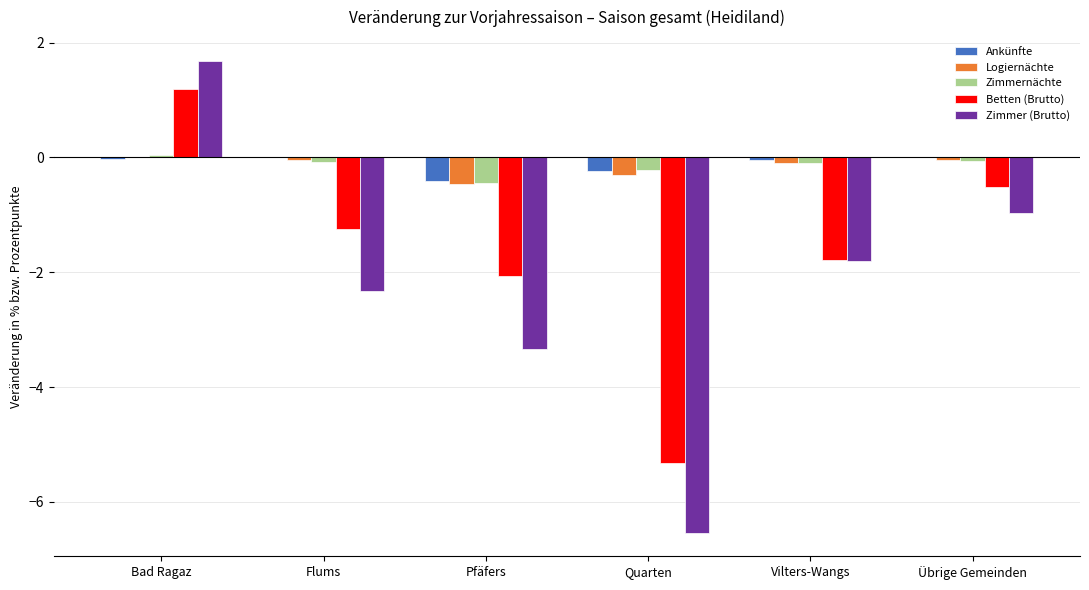

What is the highest value of the Zimmer (Brutto) series?

1.7